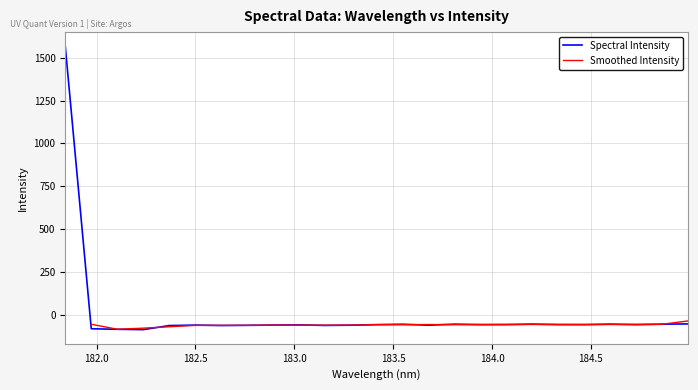

The value at 184.7290361848 is -87.2. True or false?

False